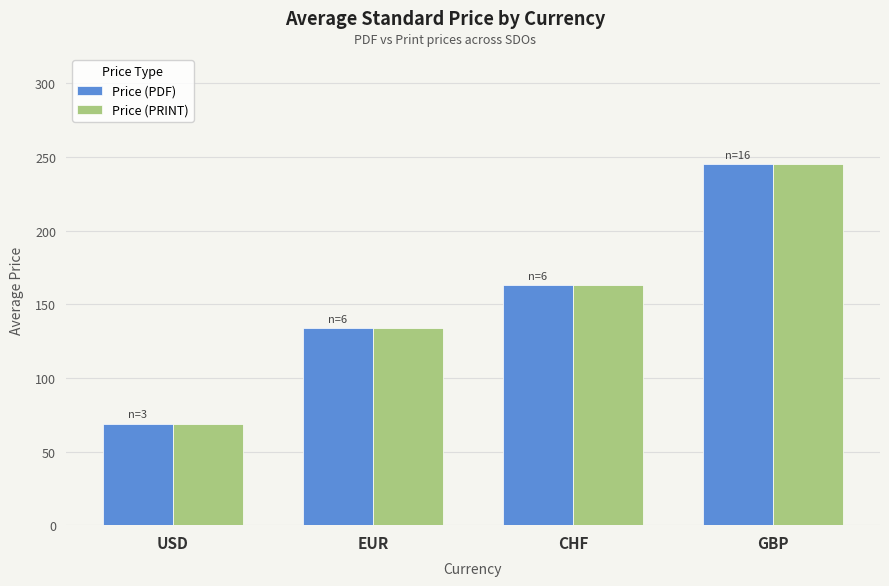

Does the chart contain stacked bars?

No